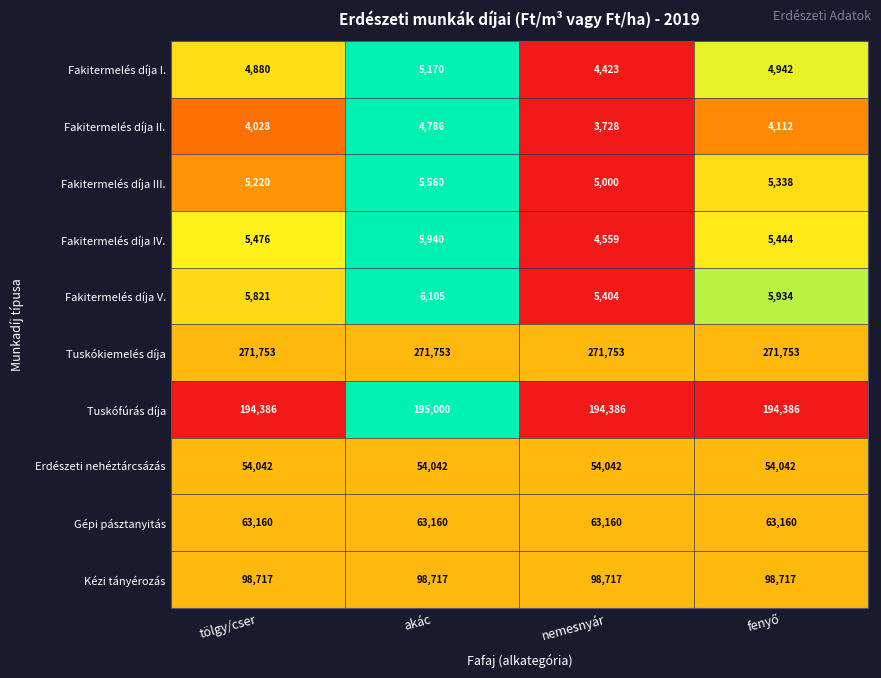

Which label corresponds to the smallest value in the chart?

nemesnyár